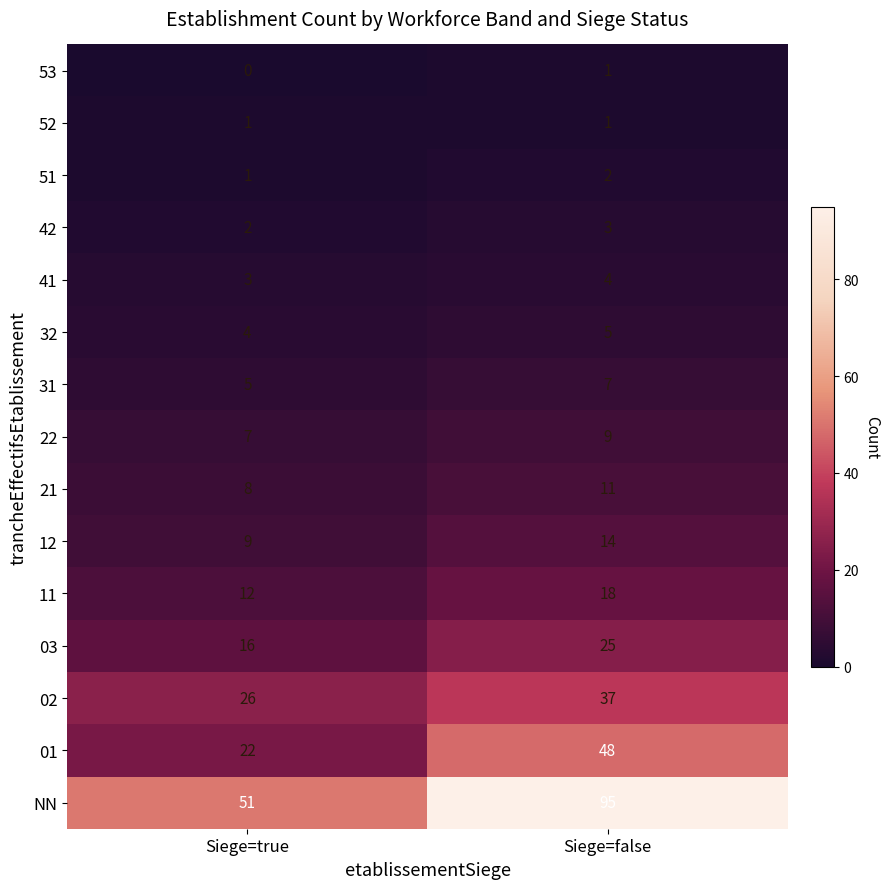

How many data points in 51 are less than 2?

1